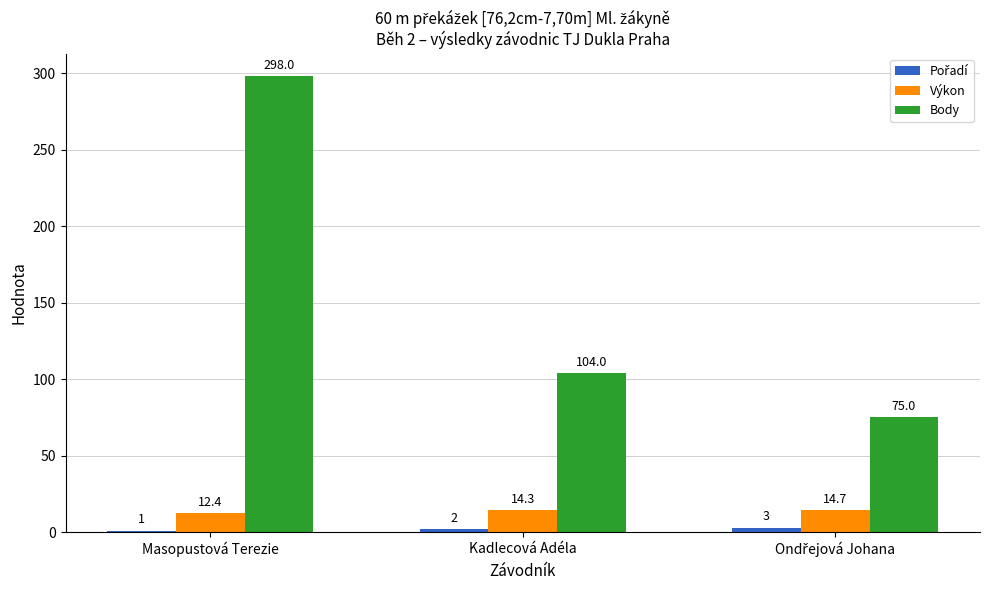

The Body series shows 104.0 at Kadlecová Adéla. True or false?

True